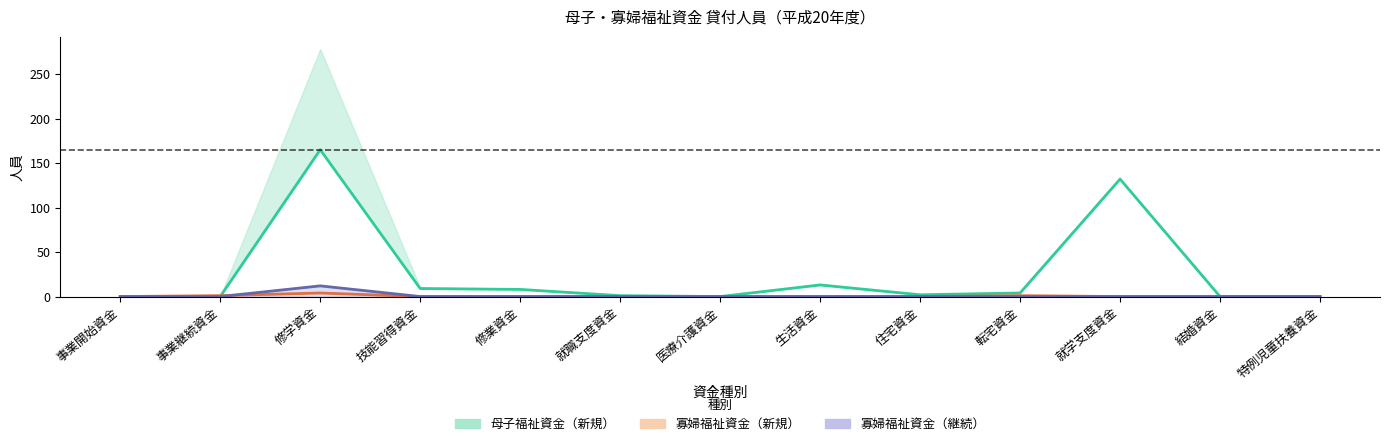

At which label does 母子_継続貸付_人員 reach its minimum?

事業開始資金